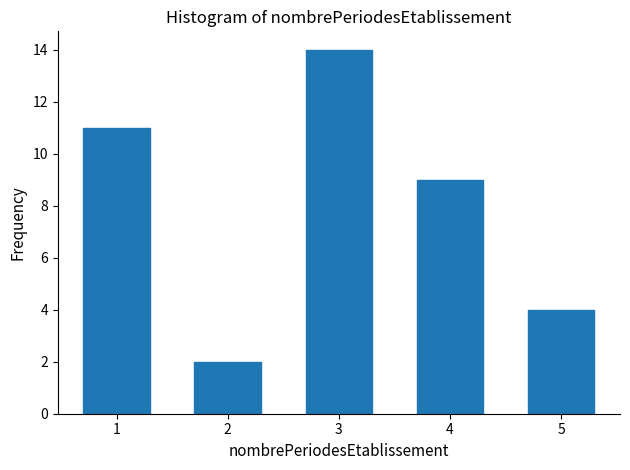

Reading left to right, list all the values displayed in this chart.

1=11	2=2	3=14	4=9	5=4